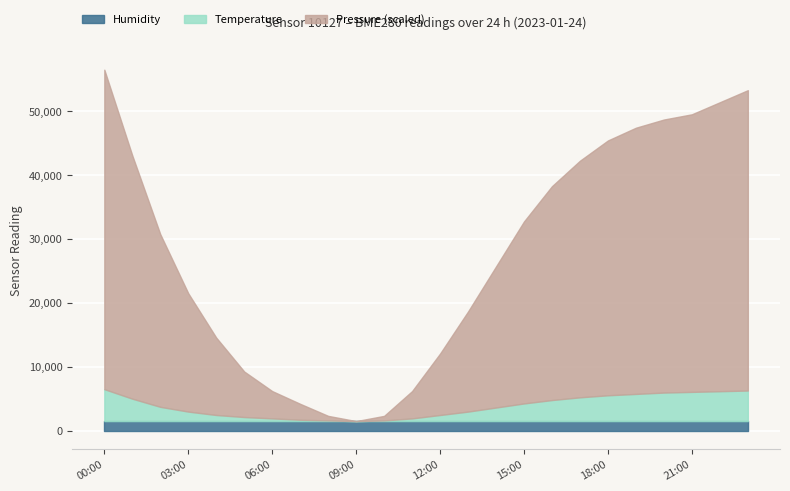

Count the number of categories in the chart.

24